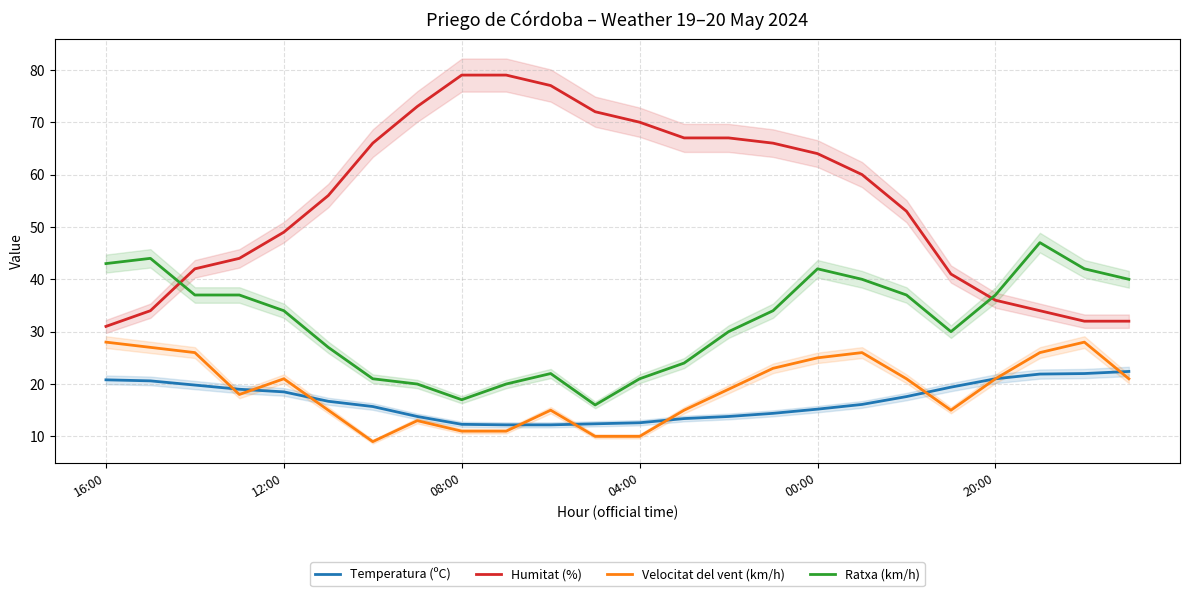

What is the minimum value shown in the chart?

9.0